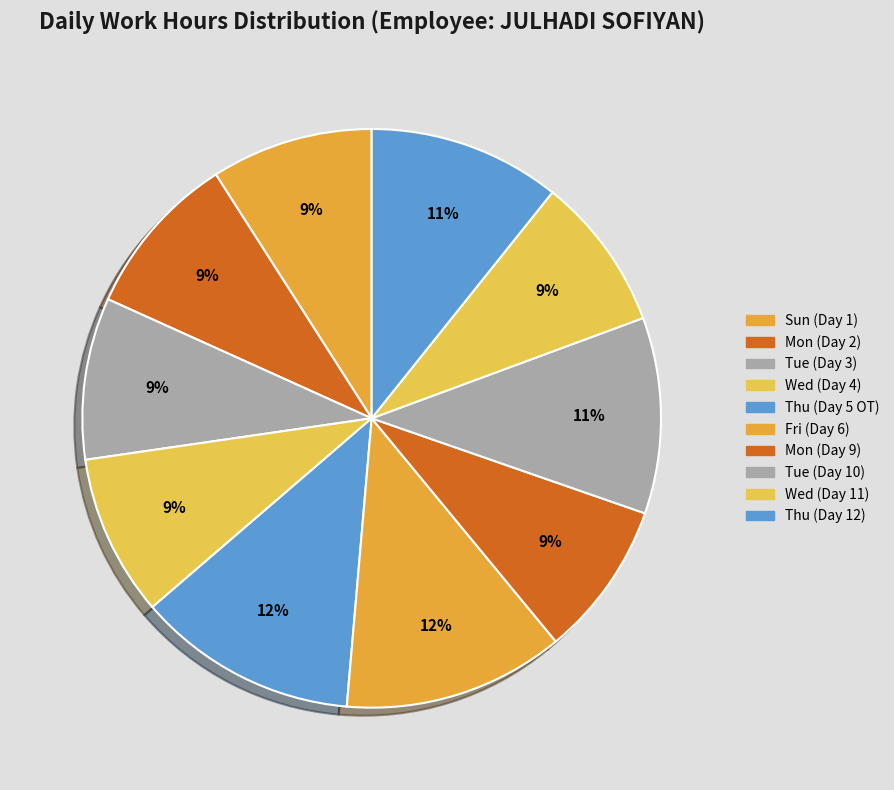

What percentage is the Tue (Day 10) slice, to the nearest percent?

11%